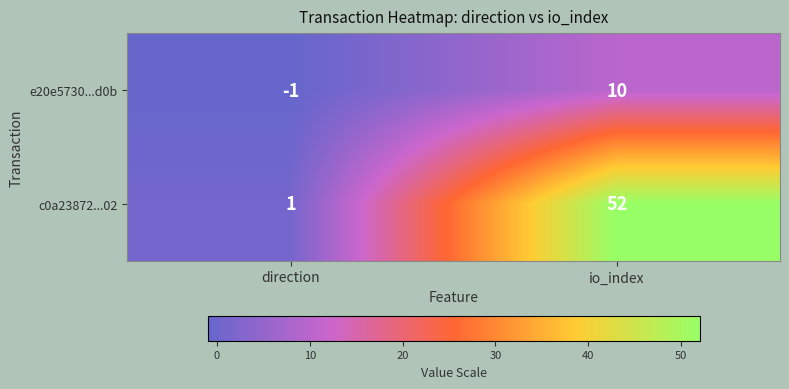

Rank the series at direction from lowest to highest value.

e20e5730...d0b, c0a23872...02